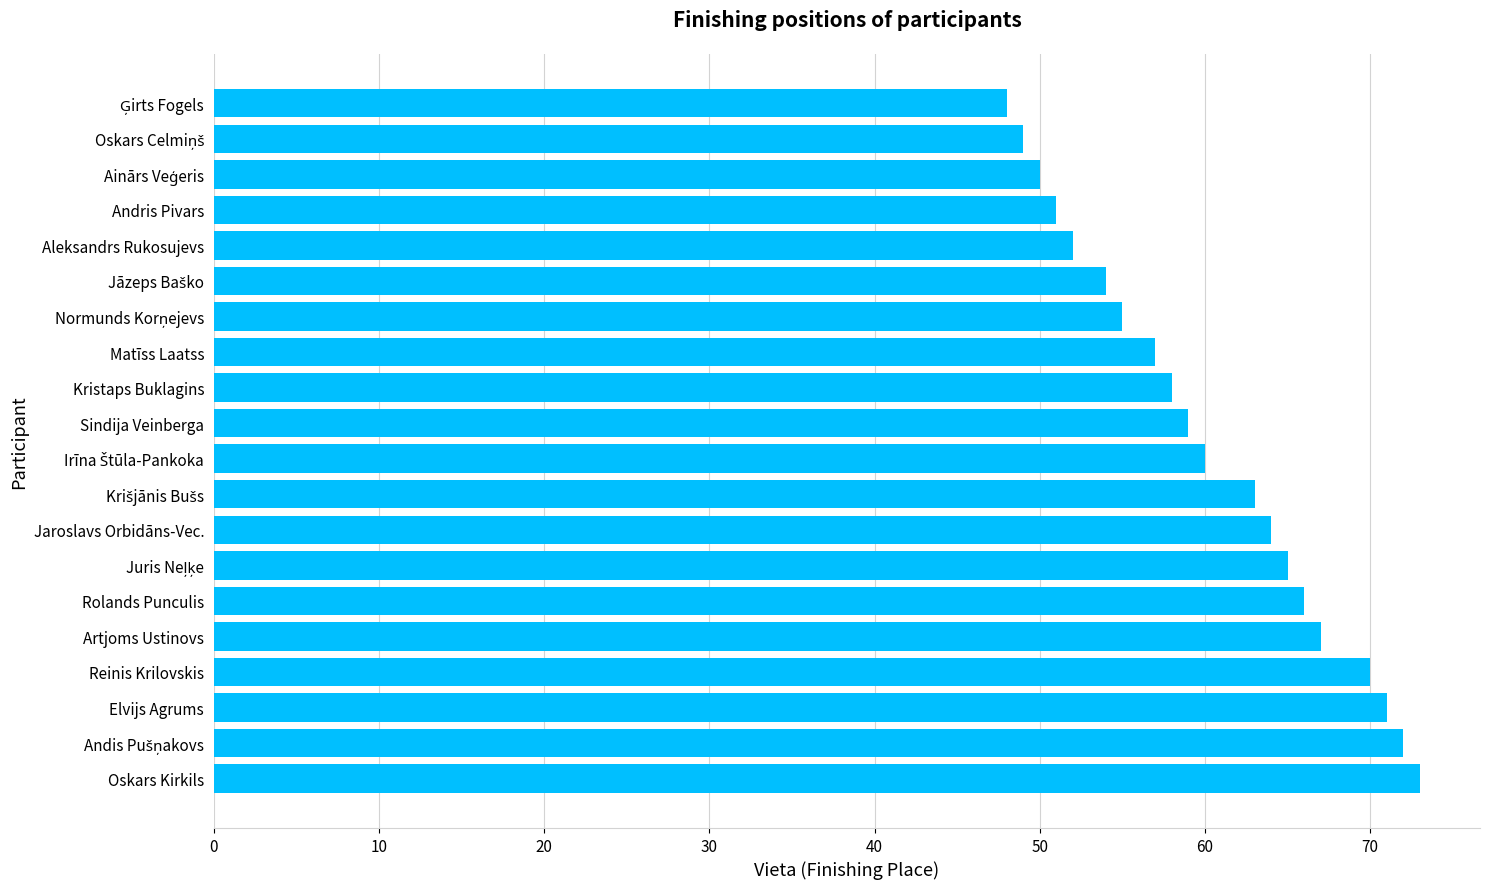

Is it true that the value at Jaroslavs Orbidāns-Vec. is 64?

True